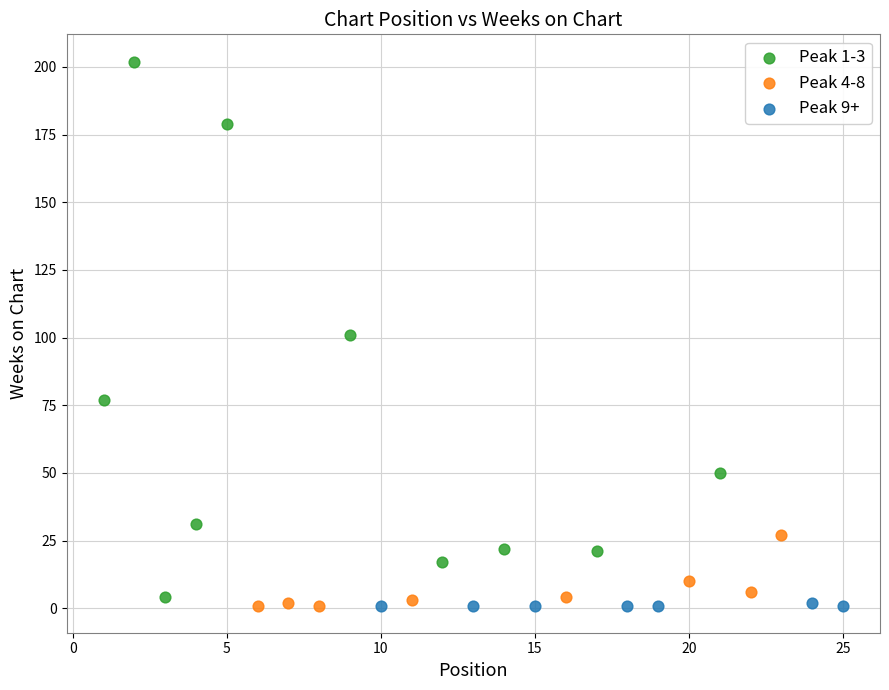

Which series has the widest spread of Y values?

Peak 1-3